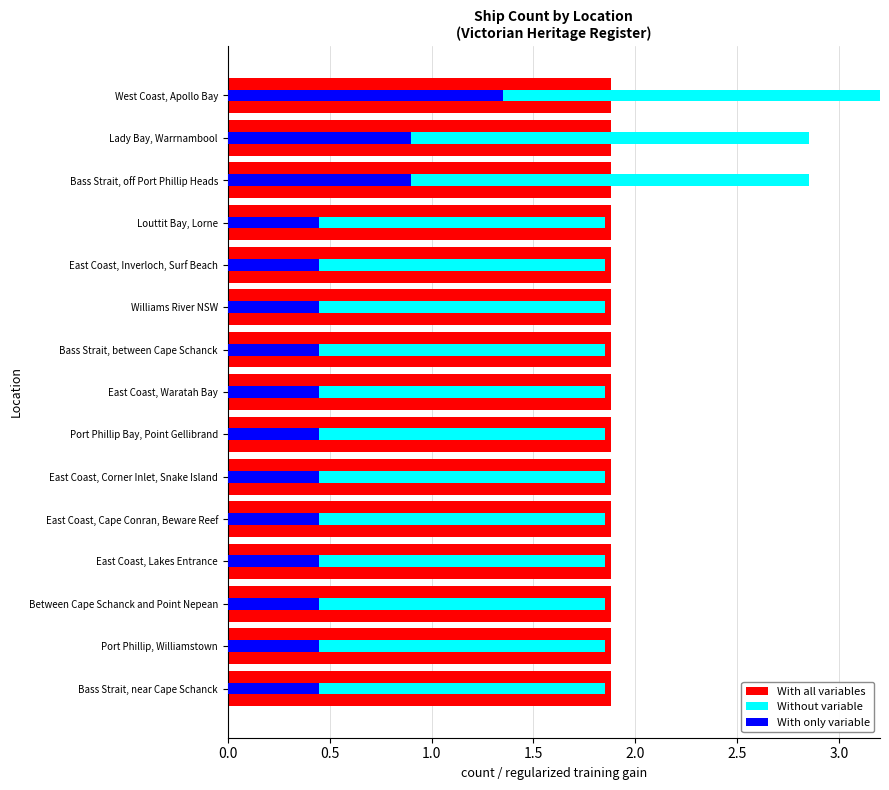

What is the difference between the highest and lowest values at 3.0?

1.4